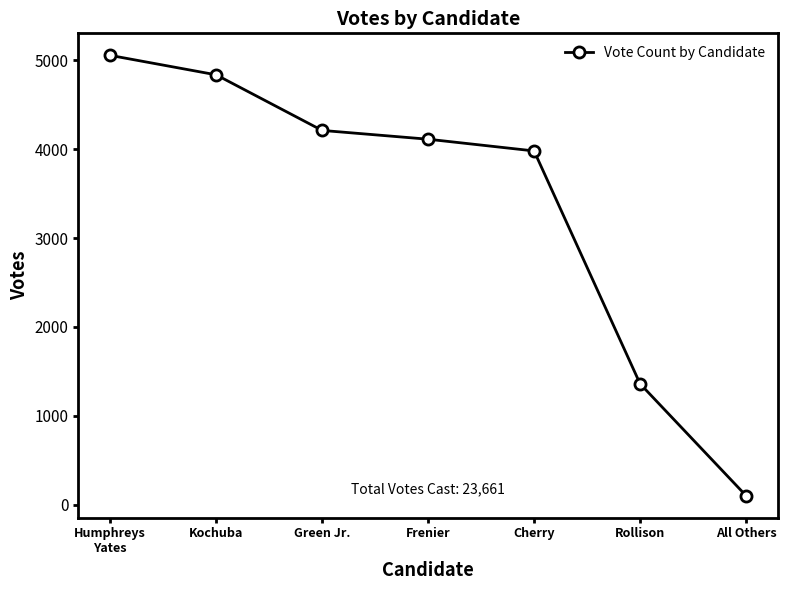

How many lines are shown in the chart?

1